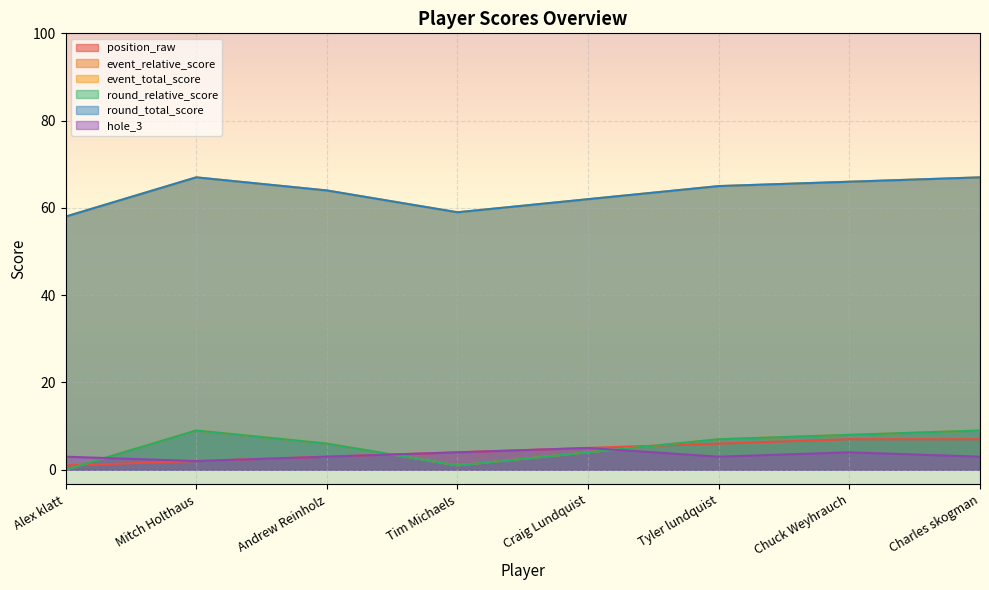

How many values in the hole_3 series are below 3?

1